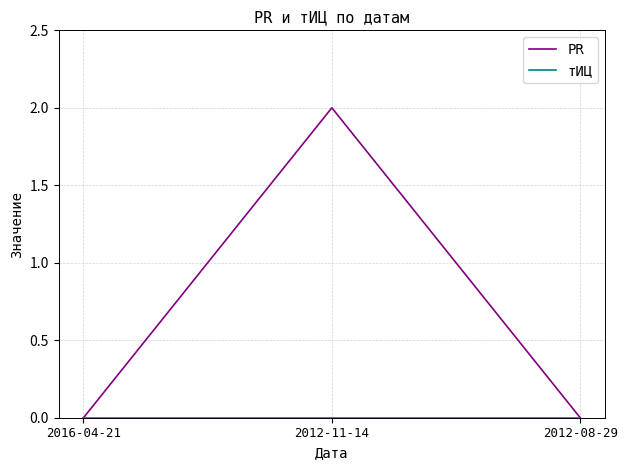

Which series has the widest spread of values?

PR